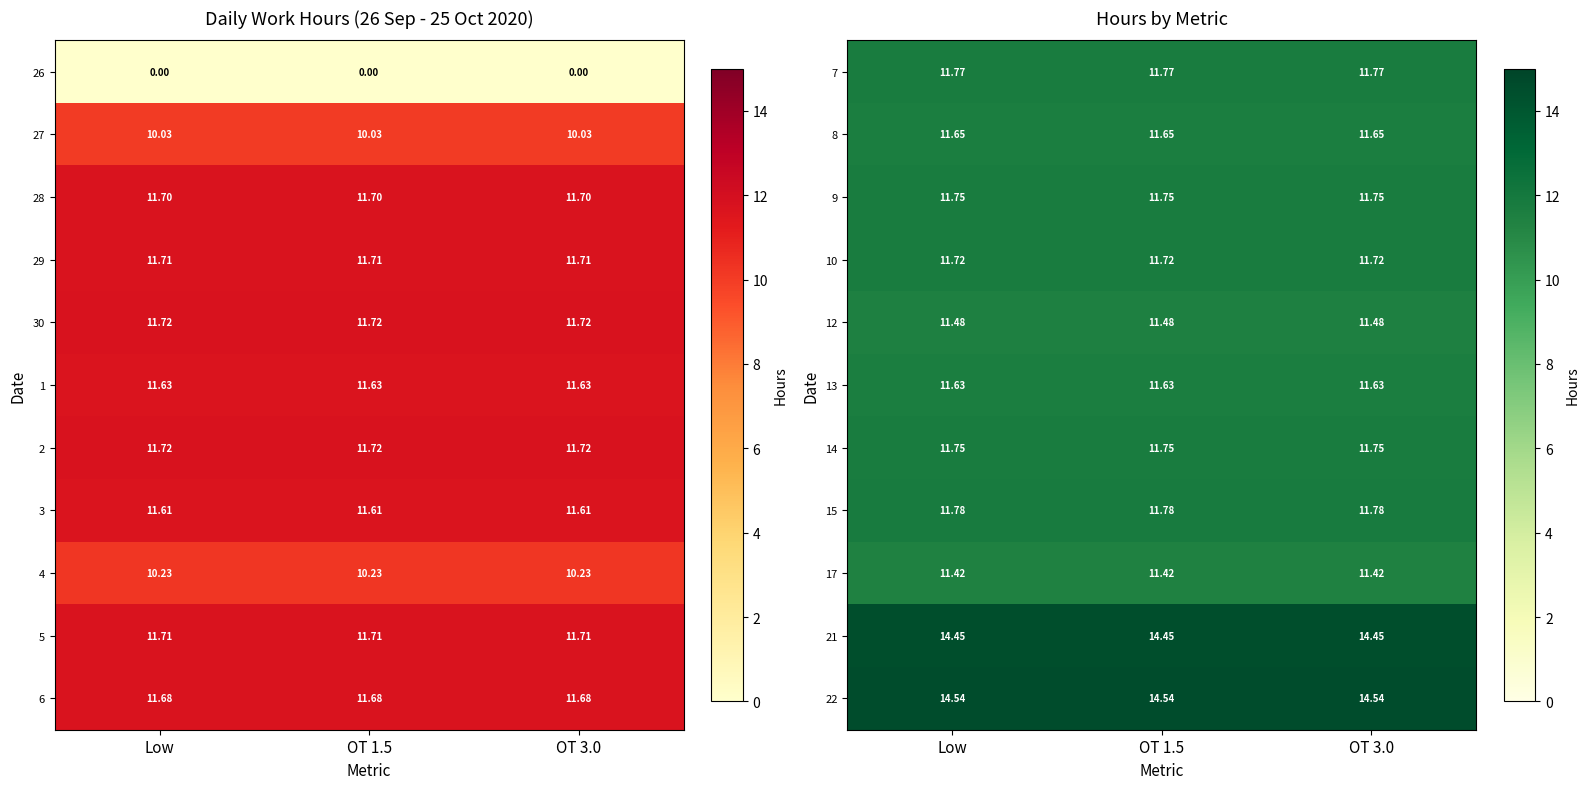

Is the value of 10 at Low greater than the value of 22 at OT 3.0?

No